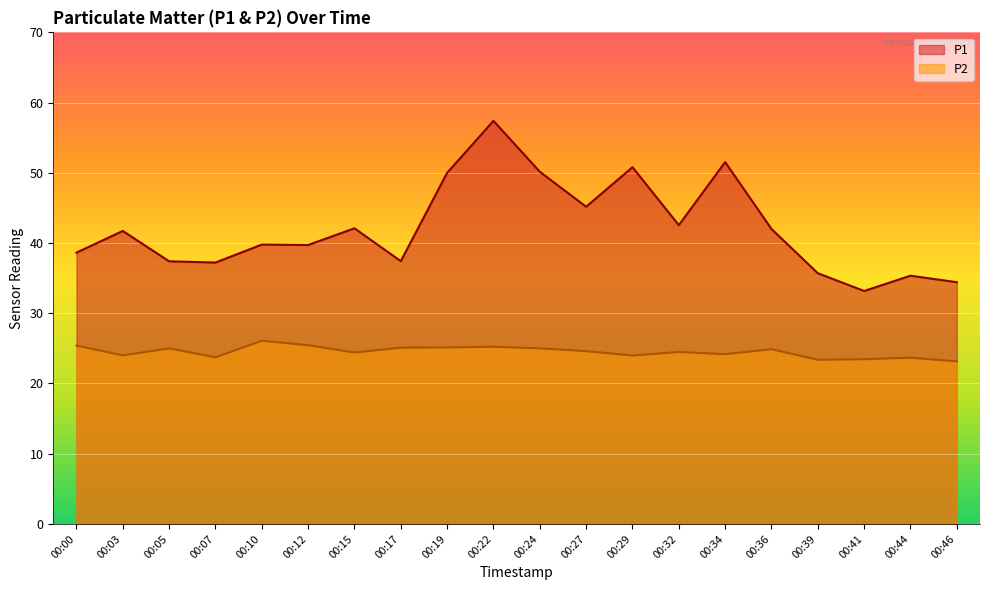

True or false: P1 has more than 2 interior local peaks.

True